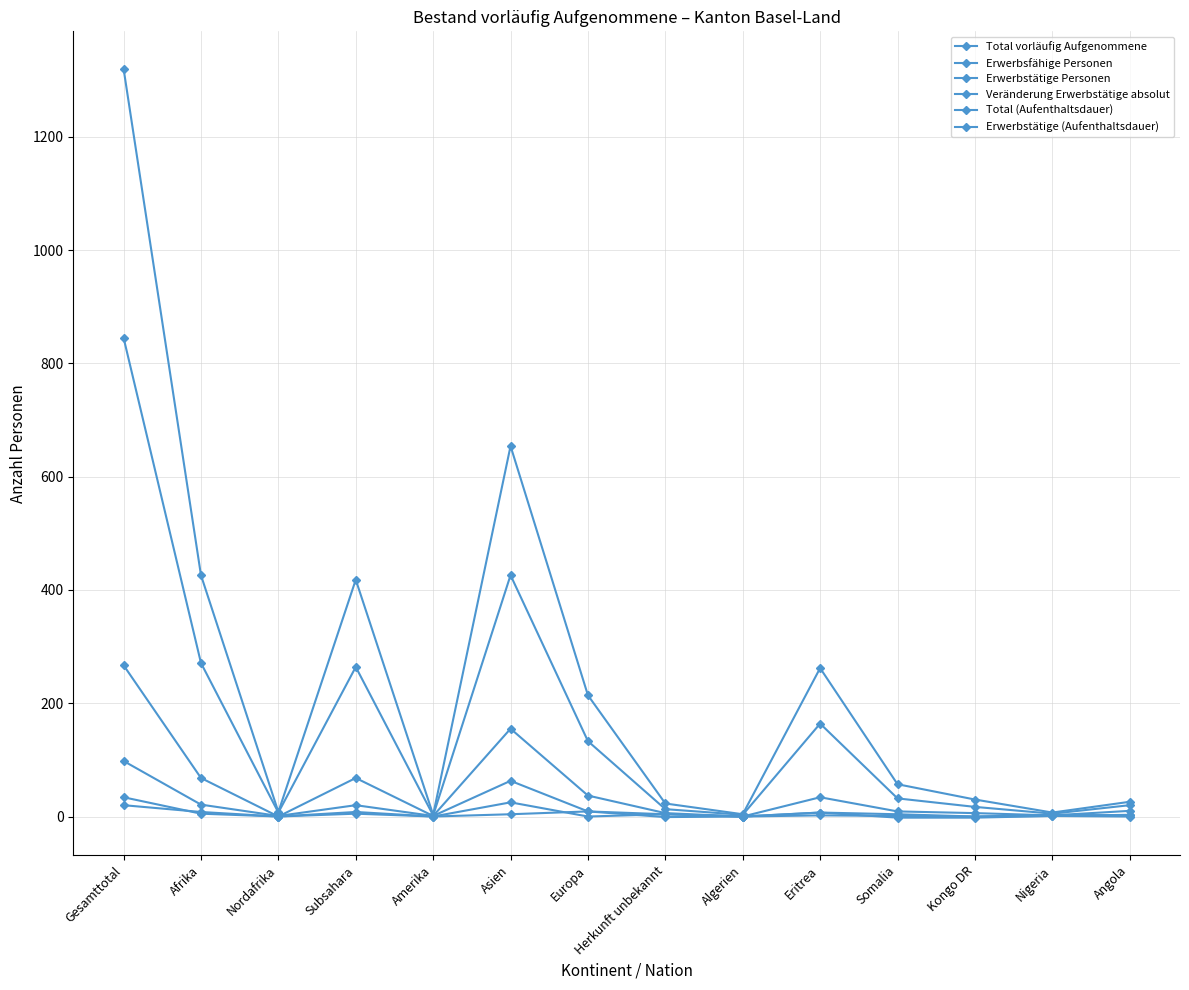

Is it true that Veränderung Erwerbstätige absolut equals 1 at Nigeria?

True